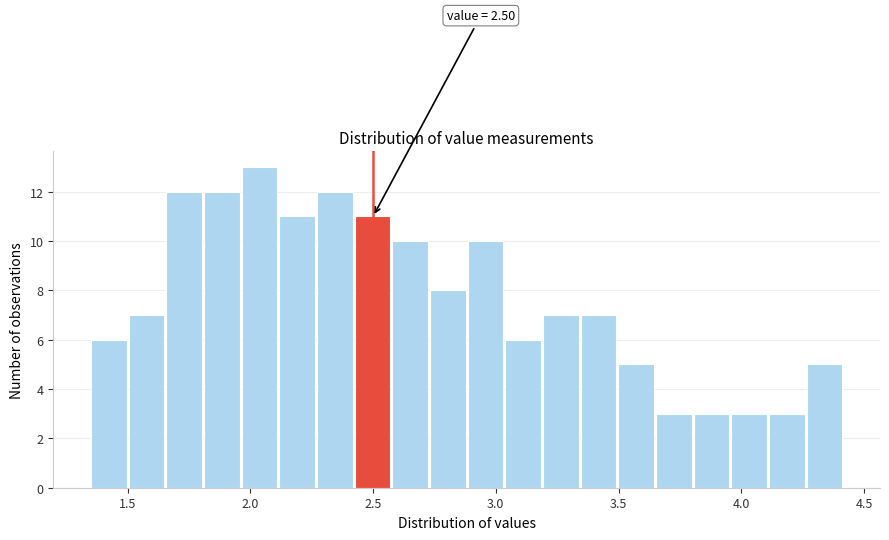

Read against the x-axis, roughly where is the centre of the tallest bar?

2.05